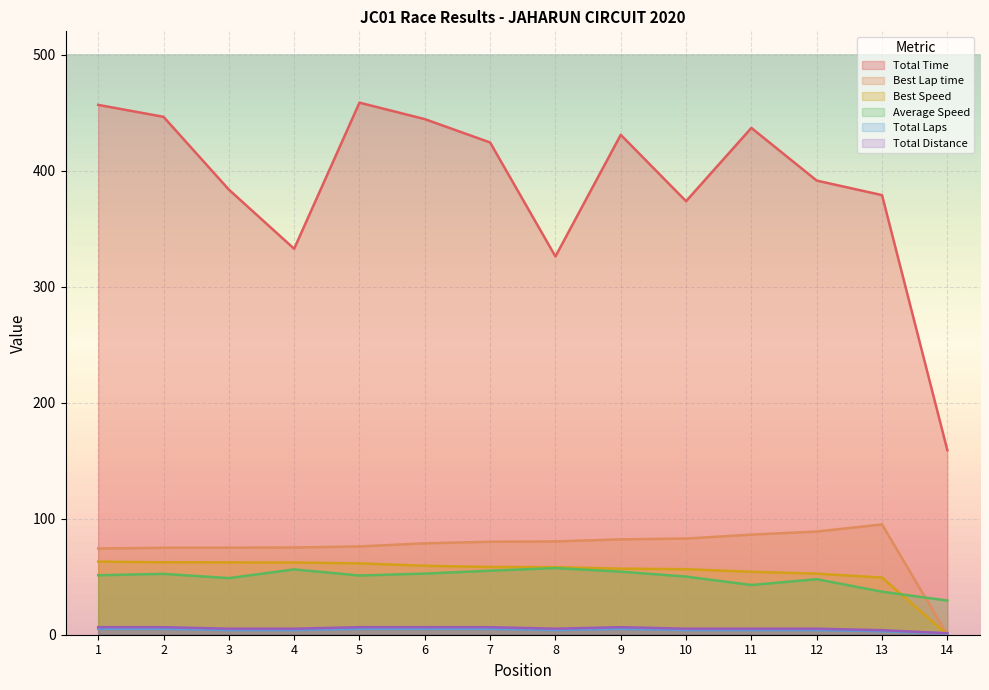

The Total Time series shows 159.0 at 14. True or false?

True